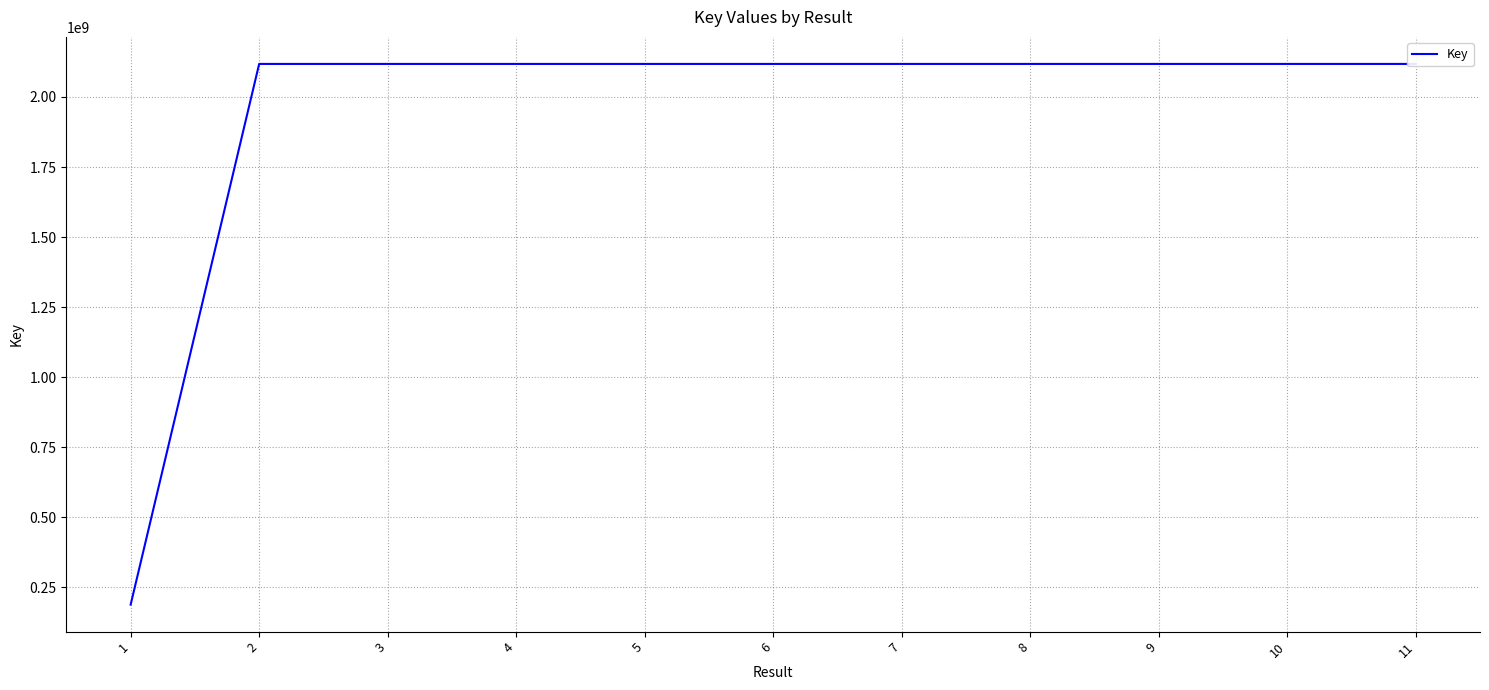

Approximately how many times larger is the value at 11 compared to 5?

1.0